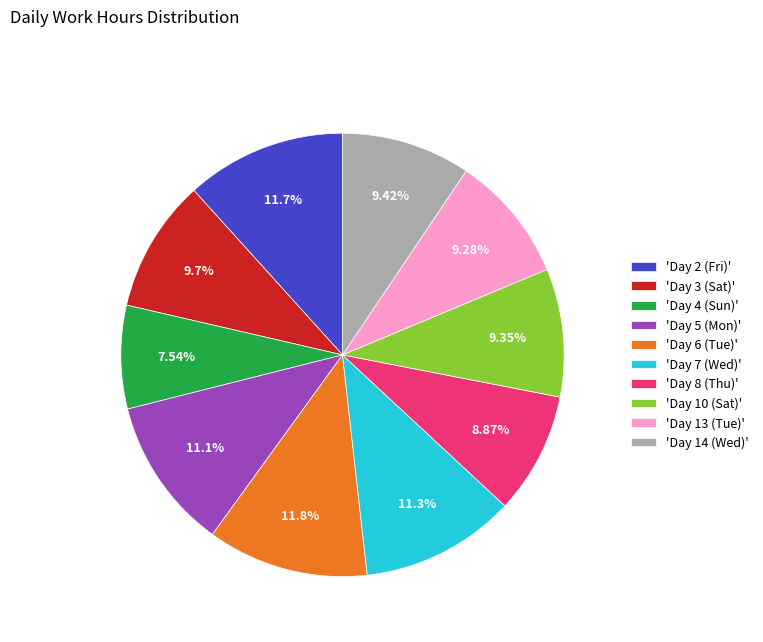

To the nearest percent, what is the difference between the largest and smallest slice percentages?

4%